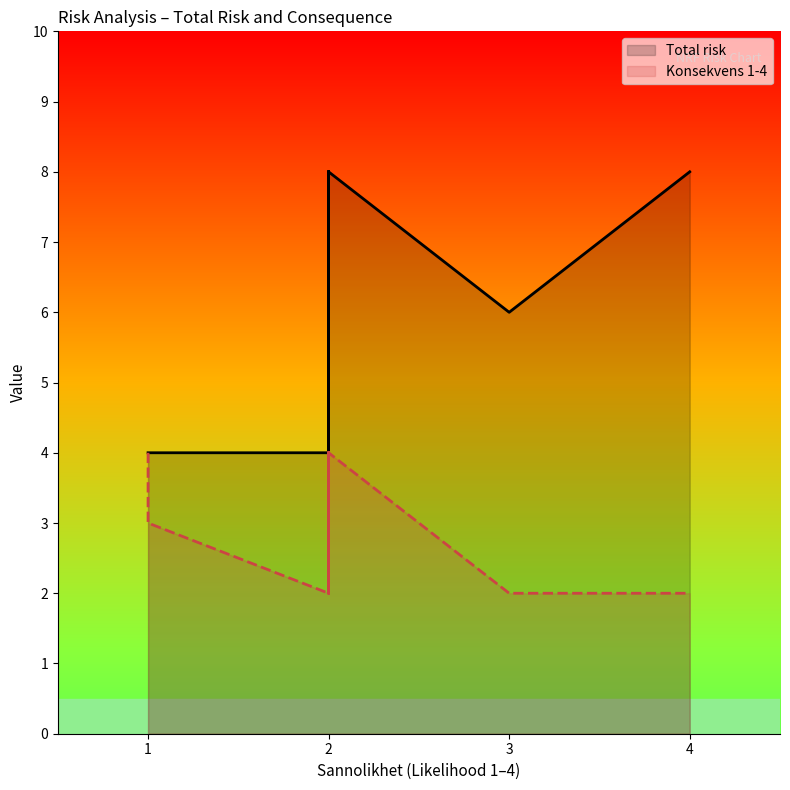

Does the chart display data point markers on the line(s)?

No